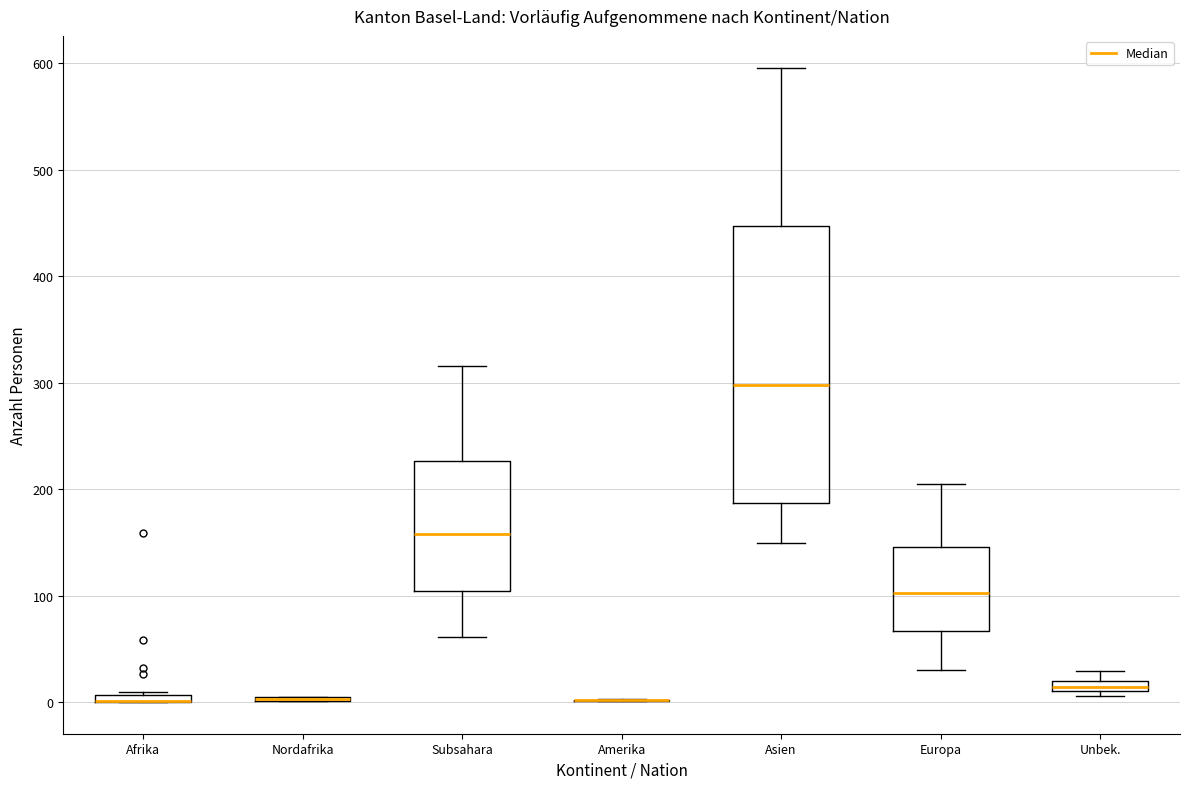

Which box is the tallest, from its lower edge to its upper edge?

Asien